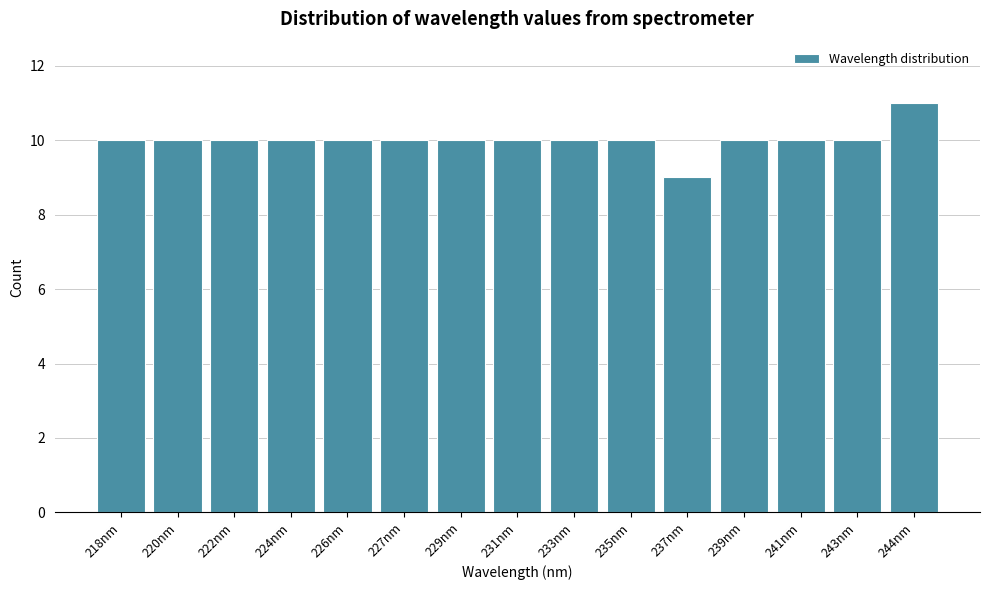

Reading right to left, extract all data points from this chart.

244nm=11	243nm=10	241nm=10	239nm=10	237nm=9	235nm=10	233nm=10	231nm=10	229nm=10	227nm=10	226nm=10	224nm=10	222nm=10	220nm=10	218nm=10